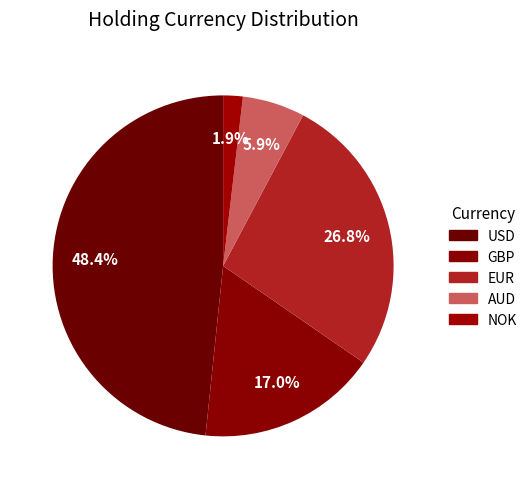

The EUR slice represents 5% of the pie. True or false?

False